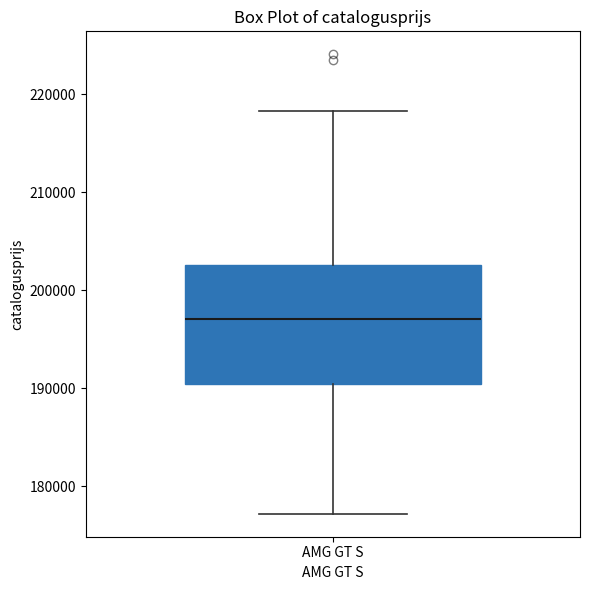

Where does the lower whisker of the box for AMG GT S end on the y-axis? The values are not printed on the chart, so give them approximately, as read against the axis.

177000